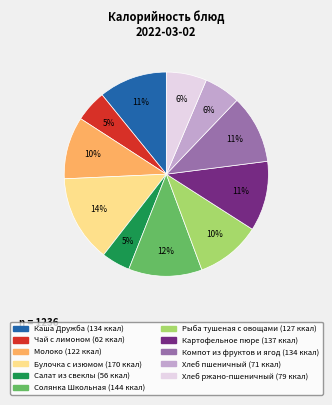

What is the largest slice in the pie chart?

Булочка с изюмом